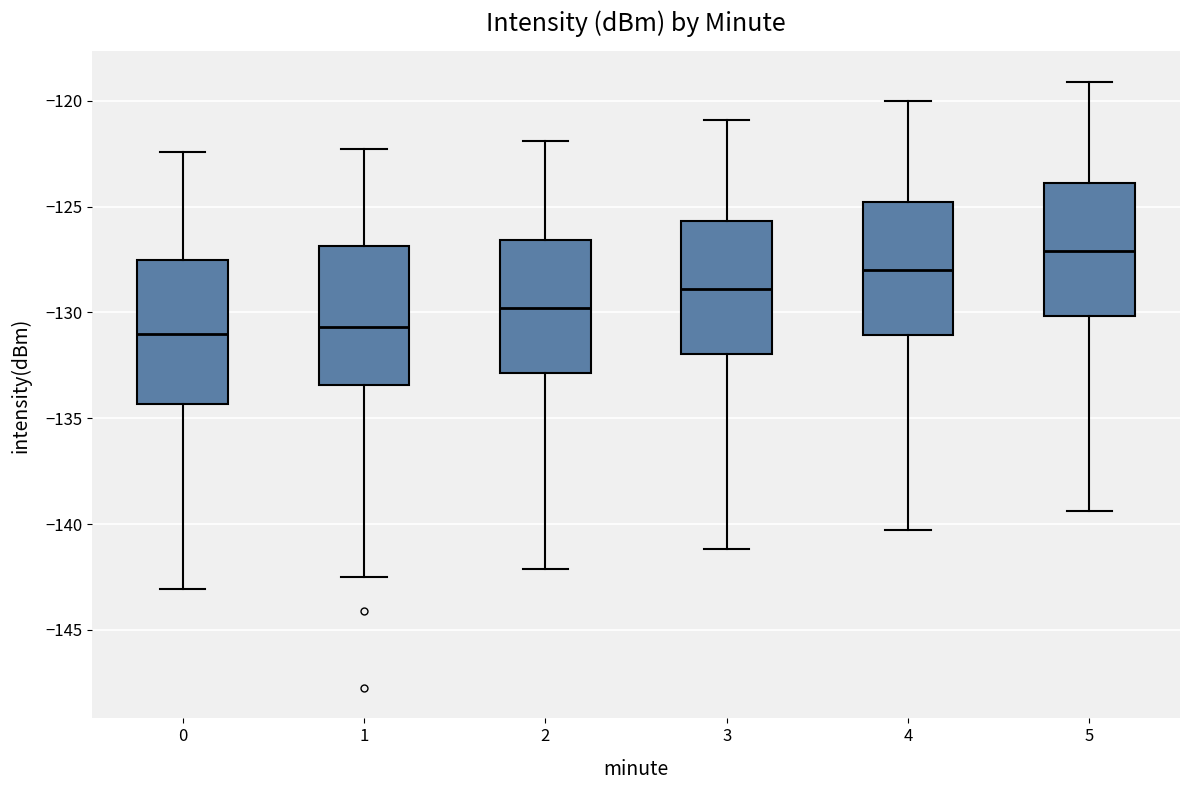

Reading left to right, transcribe this box plot: for each box, give where its median line is, the range the box spans, and where its two whiskers end, as read against the y-axis. The values are not printed on the chart, so give them approximately, as read against the axis.

0: median -131.0, box -134.5 to -127.5, whiskers -143.0 to -122.5
1: median -130.5, box -133.5 to -127.0, whiskers -142.5 to -122.5
2: median -130.0, box -133.0 to -126.5, whiskers -142.0 to -122.0
3: median -129.0, box -132.0 to -125.5, whiskers -141.0 to -121.0
4: median -128.0, box -131.0 to -125.0, whiskers -140.5 to -120.0
5: median -127.0, box -130.0 to -124.0, whiskers -139.5 to -119.0